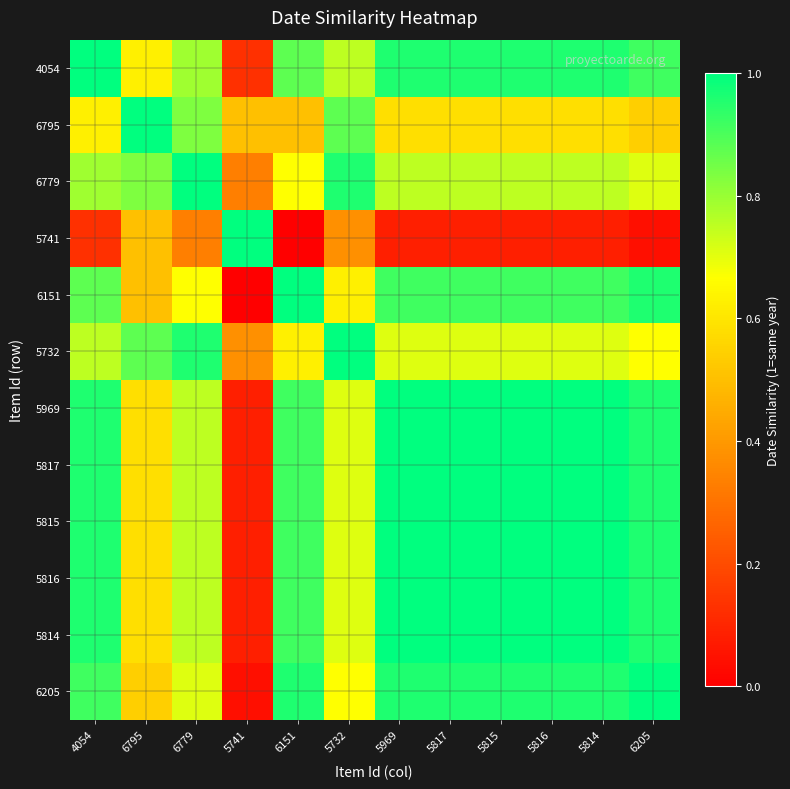

Reading right to left, list all the values displayed in this chart.

4054: 6205=0.9	5814=1.0	5816=1.0	5815=1.0	5817=1.0	5969=1.0	5732=0.8	6151=0.9	5741=0.1	6779=0.8	6795=0.6	4054=1.0
6795: 6205=0.5	5814=0.6	5816=0.6	5815=0.6	5817=0.6	5969=0.6	5732=0.9	6151=0.5	5741=0.5	6779=0.8	6795=1.0	4054=0.6
6779: 6205=0.7	5814=0.8	5816=0.8	5815=0.8	5817=0.8	5969=0.8	5732=1.0	6151=0.7	5741=0.3	6779=1.0	6795=0.8	4054=0.8
5741: 6205=0.0	5814=0.1	5816=0.1	5815=0.1	5817=0.1	5969=0.1	5732=0.4	6151=0.0	5741=1.0	6779=0.3	6795=0.5	4054=0.1
6151: 6205=1.0	5814=0.9	5816=0.9	5815=0.9	5817=0.9	5969=0.9	5732=0.6	6151=1.0	5741=0.0	6779=0.7	6795=0.5	4054=0.9
5732: 6205=0.7	5814=0.7	5816=0.7	5815=0.7	5817=0.7	5969=0.7	5732=1.0	6151=0.6	5741=0.4	6779=1.0	6795=0.9	4054=0.8
5969: 6205=1.0	5814=1.0	5816=1.0	5815=1.0	5817=1.0	5969=1.0	5732=0.7	6151=0.9	5741=0.1	6779=0.8	6795=0.6	4054=1.0
5817: 6205=1.0	5814=1.0	5816=1.0	5815=1.0	5817=1.0	5969=1.0	5732=0.7	6151=0.9	5741=0.1	6779=0.8	6795=0.6	4054=1.0
5815: 6205=1.0	5814=1.0	5816=1.0	5815=1.0	5817=1.0	5969=1.0	5732=0.7	6151=0.9	5741=0.1	6779=0.8	6795=0.6	4054=1.0
5816: 6205=1.0	5814=1.0	5816=1.0	5815=1.0	5817=1.0	5969=1.0	5732=0.7	6151=0.9	5741=0.1	6779=0.8	6795=0.6	4054=1.0
5814: 6205=1.0	5814=1.0	5816=1.0	5815=1.0	5817=1.0	5969=1.0	5732=0.7	6151=0.9	5741=0.1	6779=0.8	6795=0.6	4054=1.0
6205: 6205=1.0	5814=1.0	5816=1.0	5815=1.0	5817=1.0	5969=1.0	5732=0.7	6151=1.0	5741=0.0	6779=0.7	6795=0.5	4054=0.9